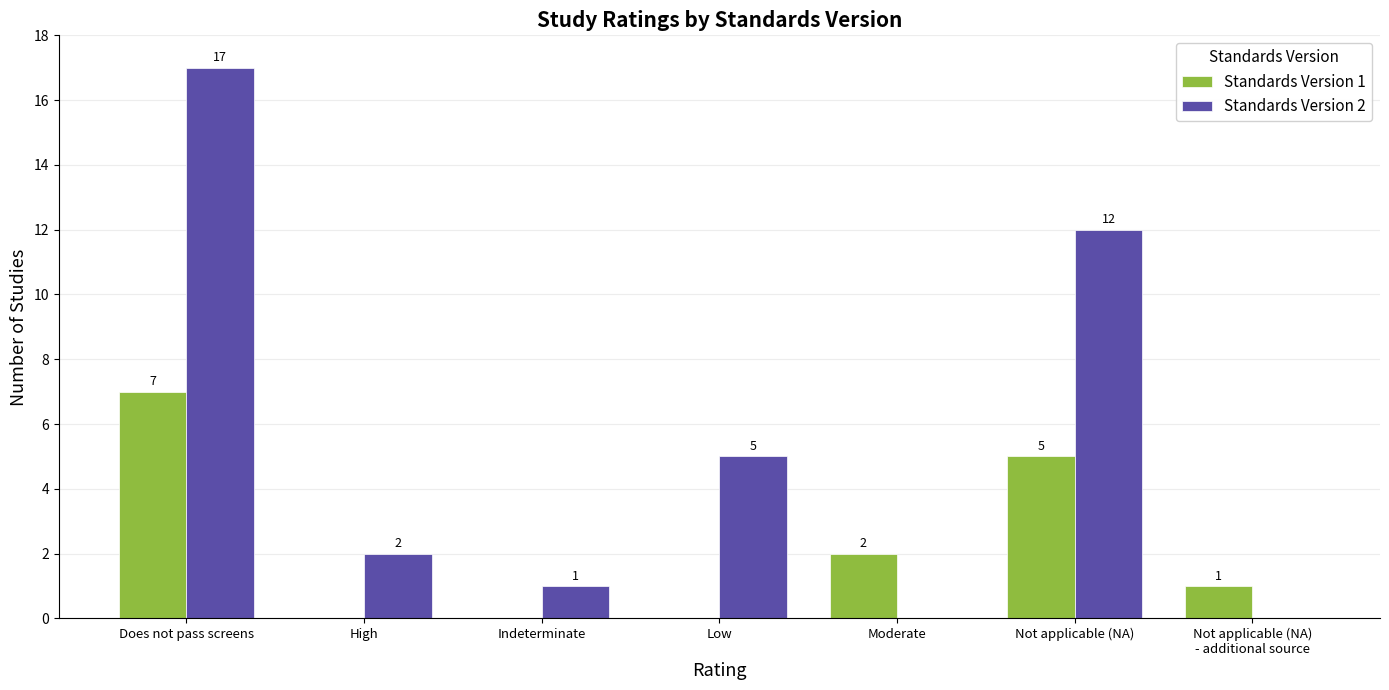

What is the total value across all series at Low?

5